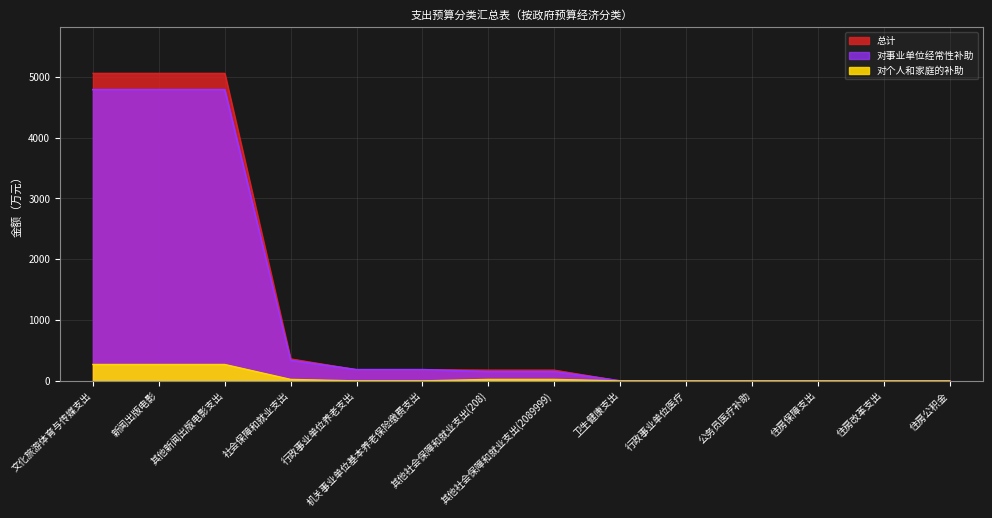

Rank the categories by 对个人和家庭的补助 value from highest to lowest.

文化旅游体育与传媒支出, 新闻出版电影, 其他新闻出版电影支出, 社会保障和就业支出, 其他社会保障和就业支出(208), 其他社会保障和就业支出(2089999), 行政事业单位养老支出, 机关事业单位基本养老保险缴费支出, 卫生健康支出, 行政事业单位医疗, 公务员医疗补助, 住房保障支出, 住房改革支出, 住房公积金